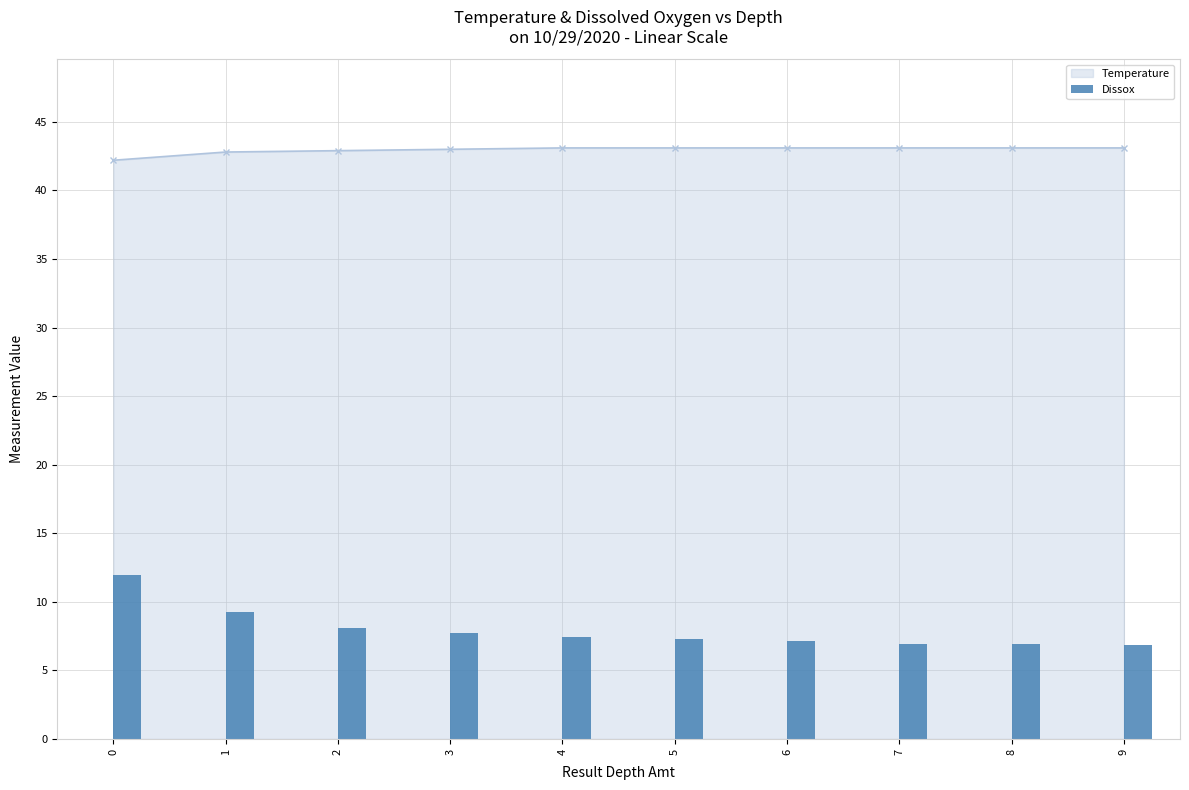

The value at 1 is 14.1. True or false?

False